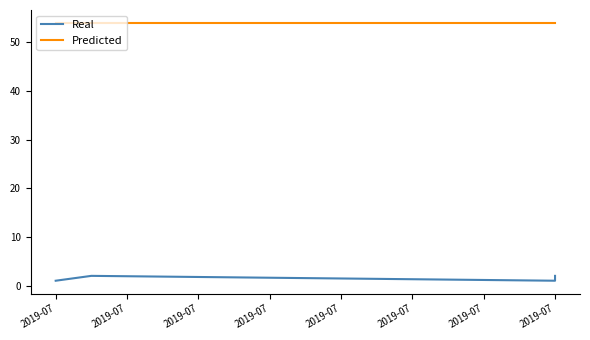

Where is the first local minimum for Real?

2019-07